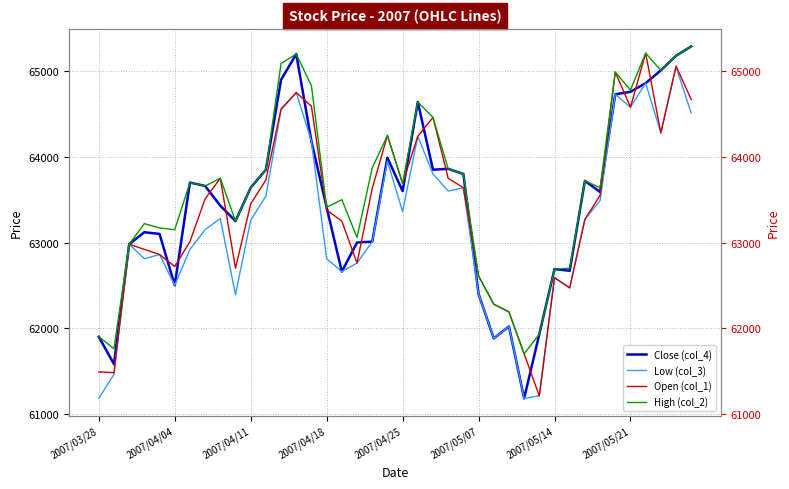

True or false: Close (col_4) and Open (col_1) intersect in this chart.

True